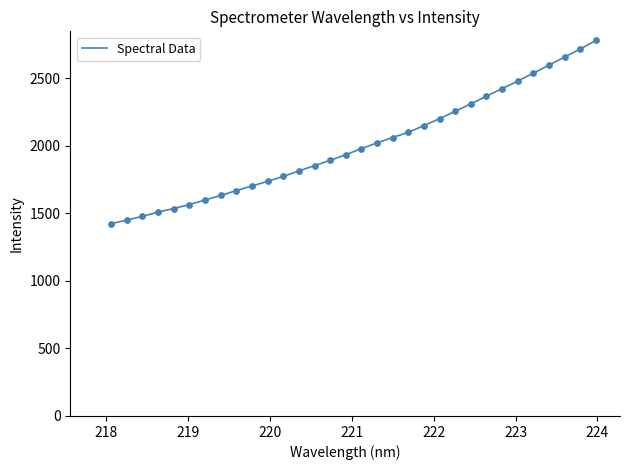

What is the difference between the maximum and minimum values?

1356.6